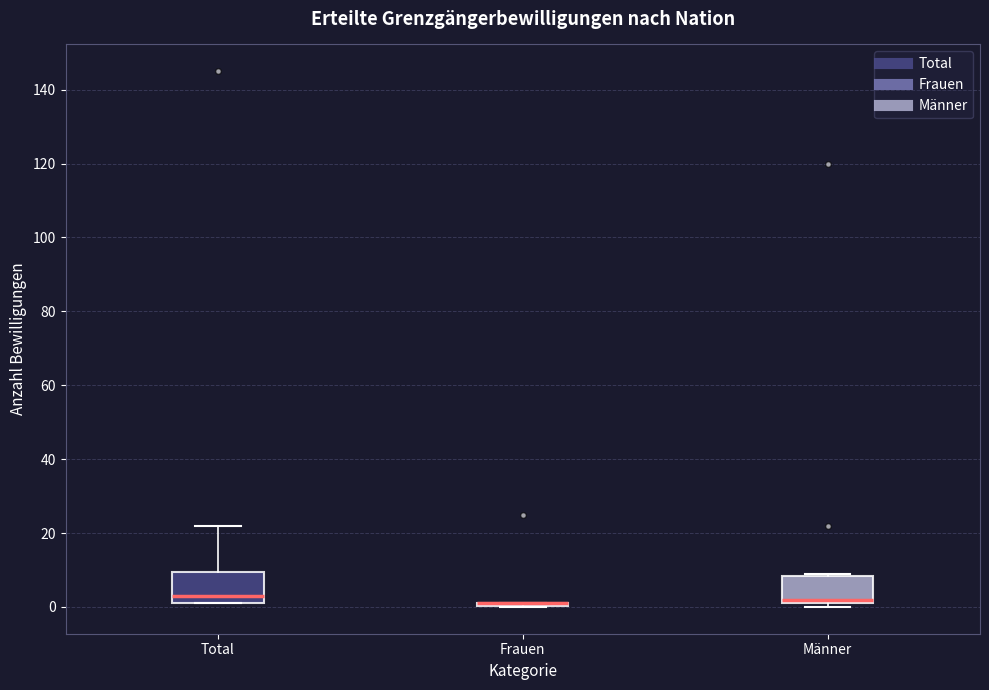

Reading left to right, transcribe this box plot: for each box, give where its median line is, the range the box spans, and where its two whiskers end, as read against the y-axis. The values are not printed on the chart, so give them approximately, as read against the axis.

Total: median 4, box 2 to 10, whiskers 2 to 22
Frauen: box collapsed to a line at 2, whiskers 0 to 2
Männer: median 2 (just above the box's lower edge), box 2 to 8, whiskers 0 to 10